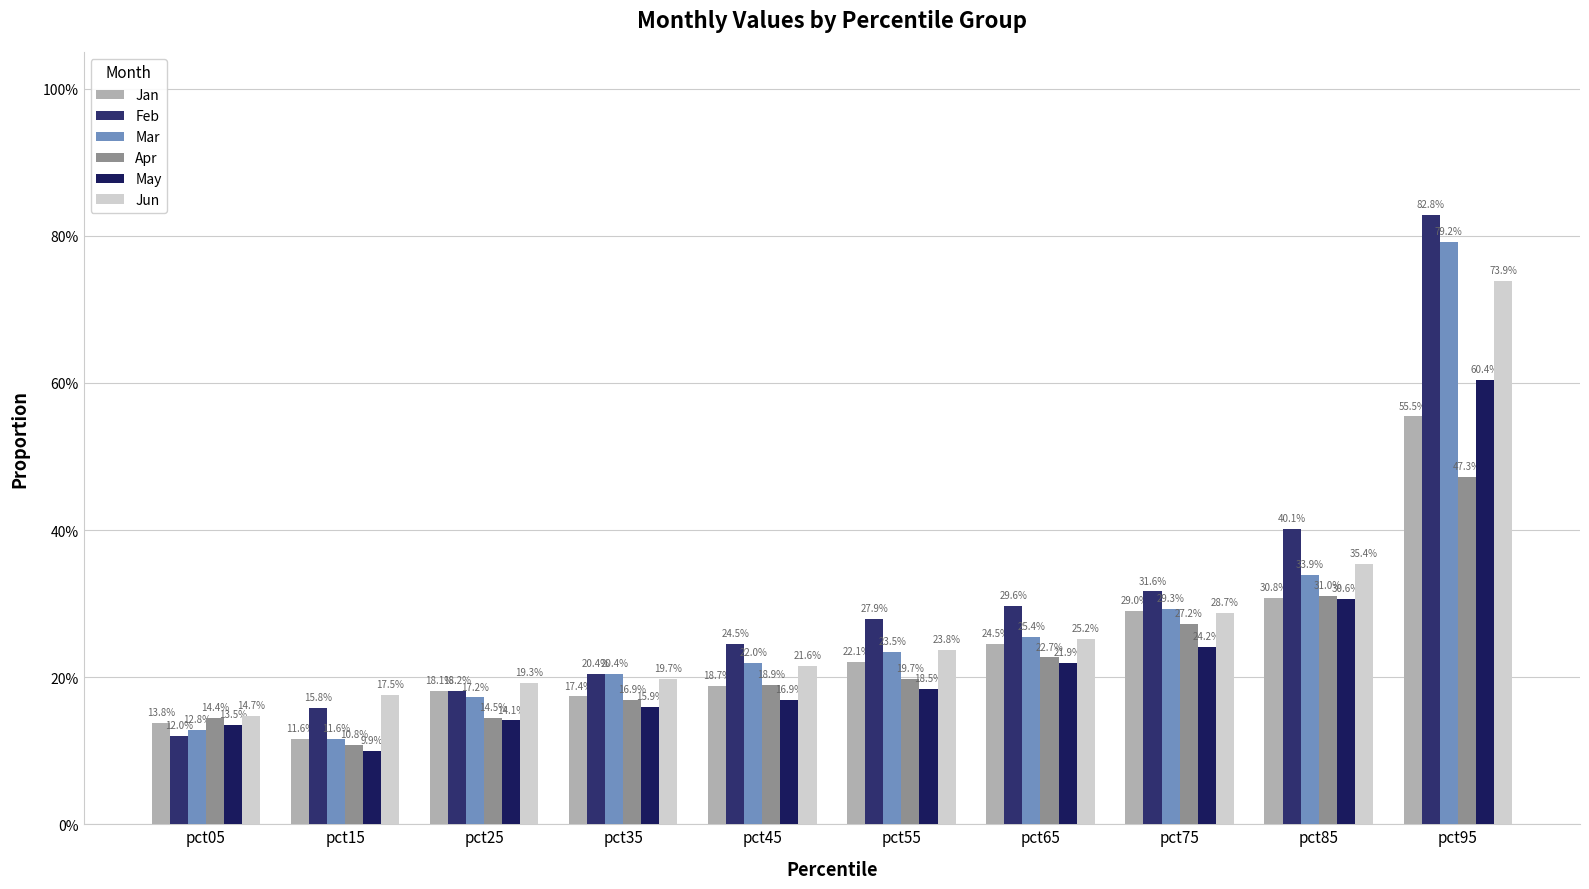

Are the bars horizontal?

No